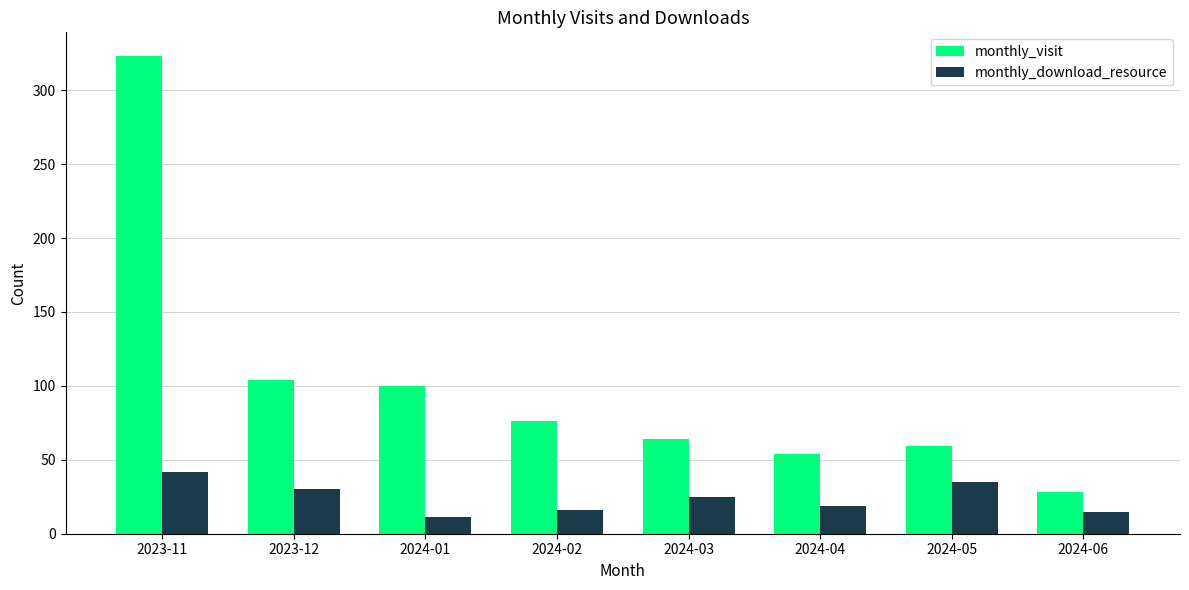

What are all the series names shown in the legend?

monthly_visit, monthly_download_resource